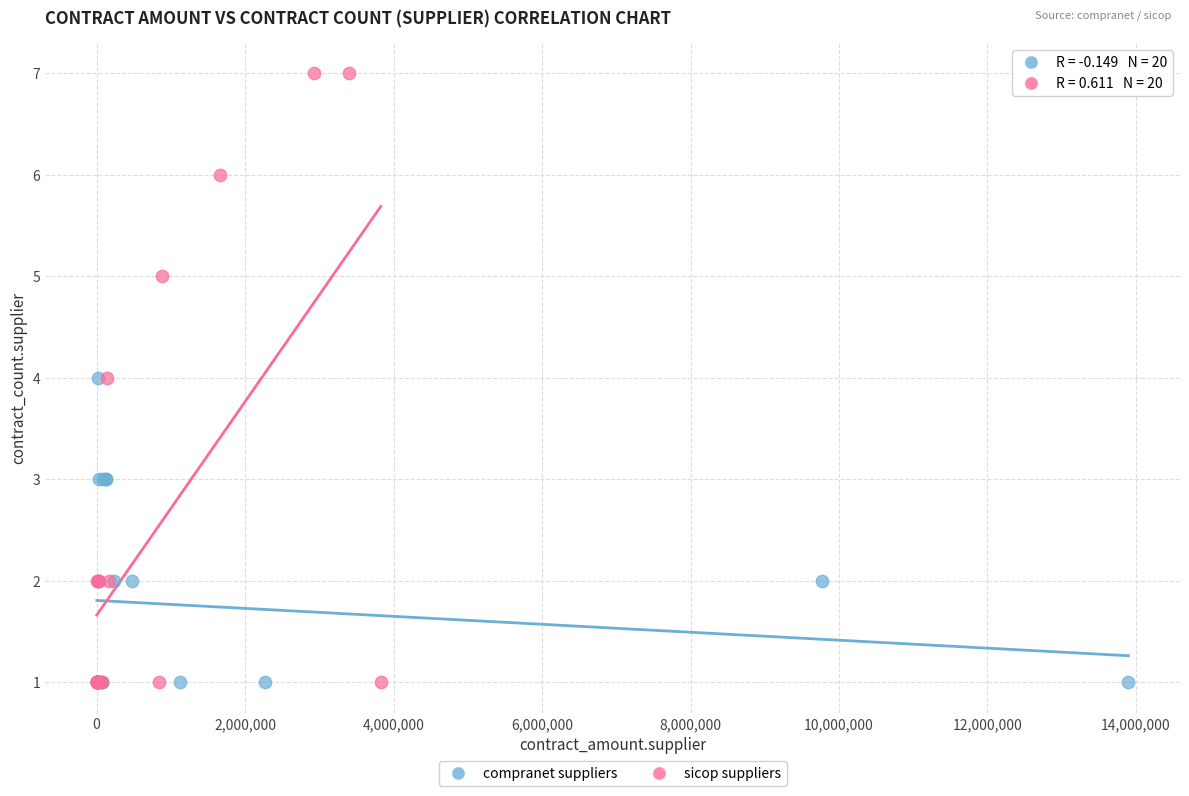

Which series has the widest spread of Y values?

sicop suppliers